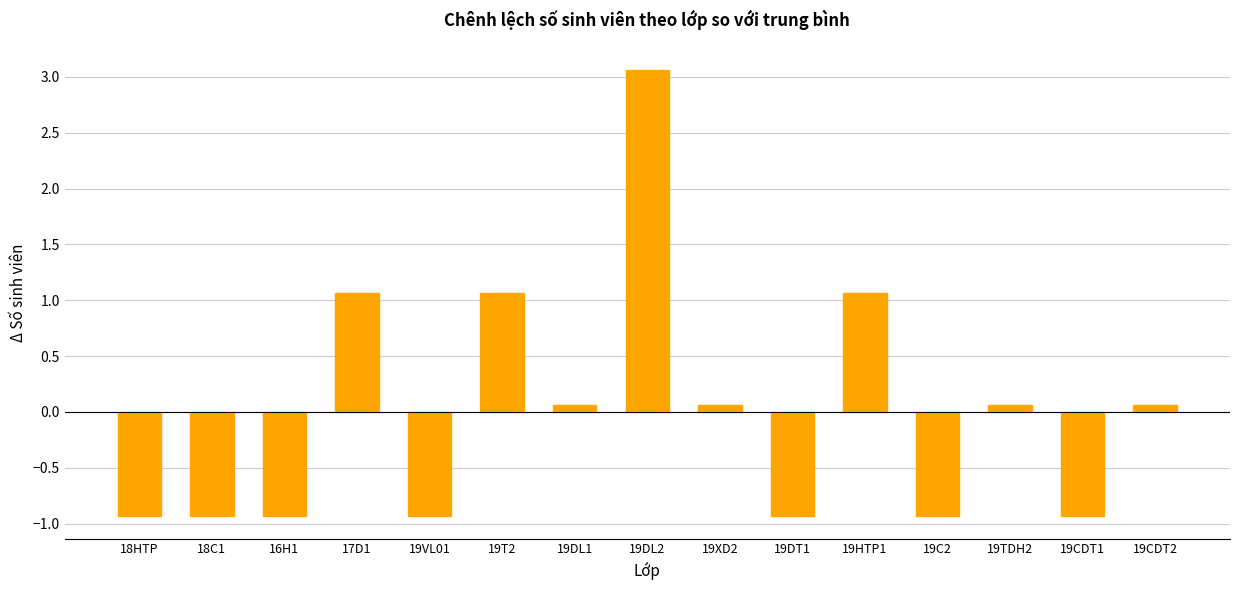

What position from the left is 19DL2?

8